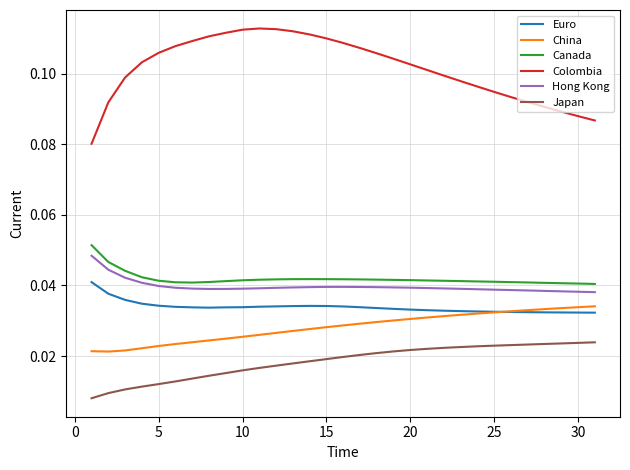

True or false: Hong Kong and Japan cross at least once.

False